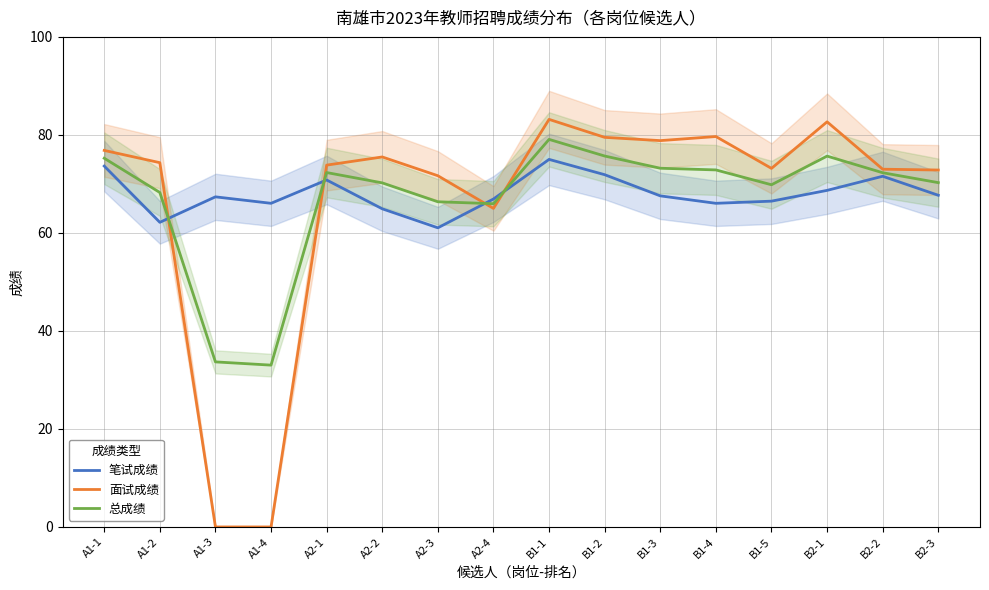

The value of 面试成绩 at A1-1 is 76.8. True or false?

True